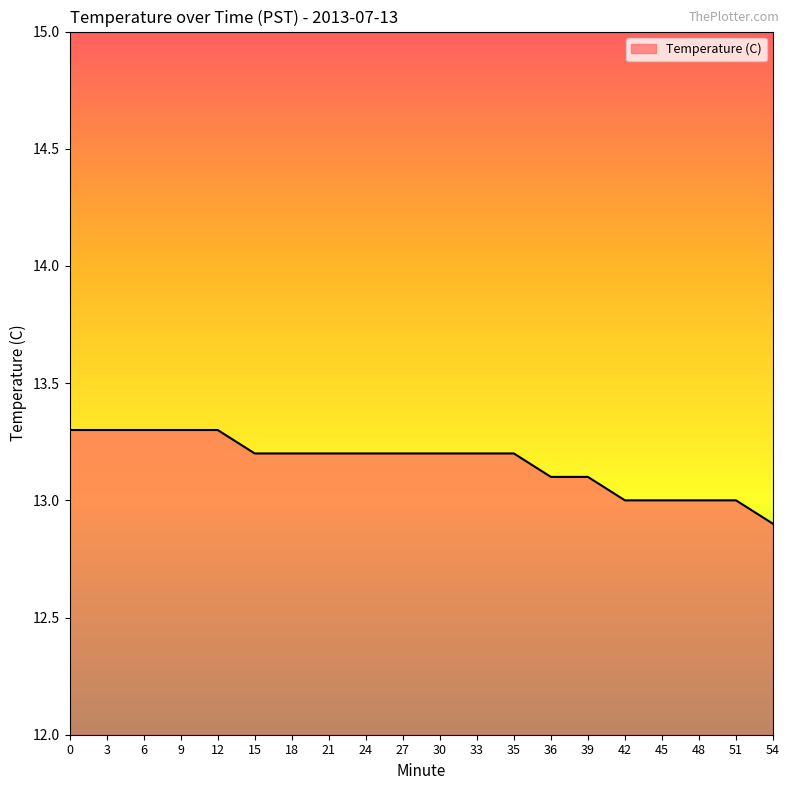

Reading left to right, transcribe all the data shown in this chart.

13.3	13.3	13.3	13.3	13.3	13.2	13.2	13.2	13.2	13.2	13.2	13.2	13.2	13.1	13.1	13.0	13.0	13.0	13.0	12.9